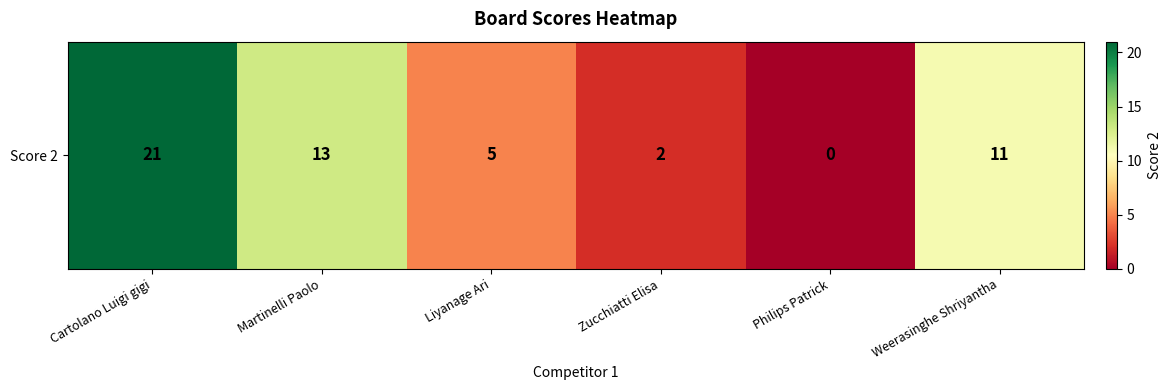

Rank the categories by value from highest to lowest.

Cartolano Luigi gigi, Martinelli Paolo, Weerasinghe Shriyantha, Liyanage Ari, Zucchiatti Elisa, Philips Patrick